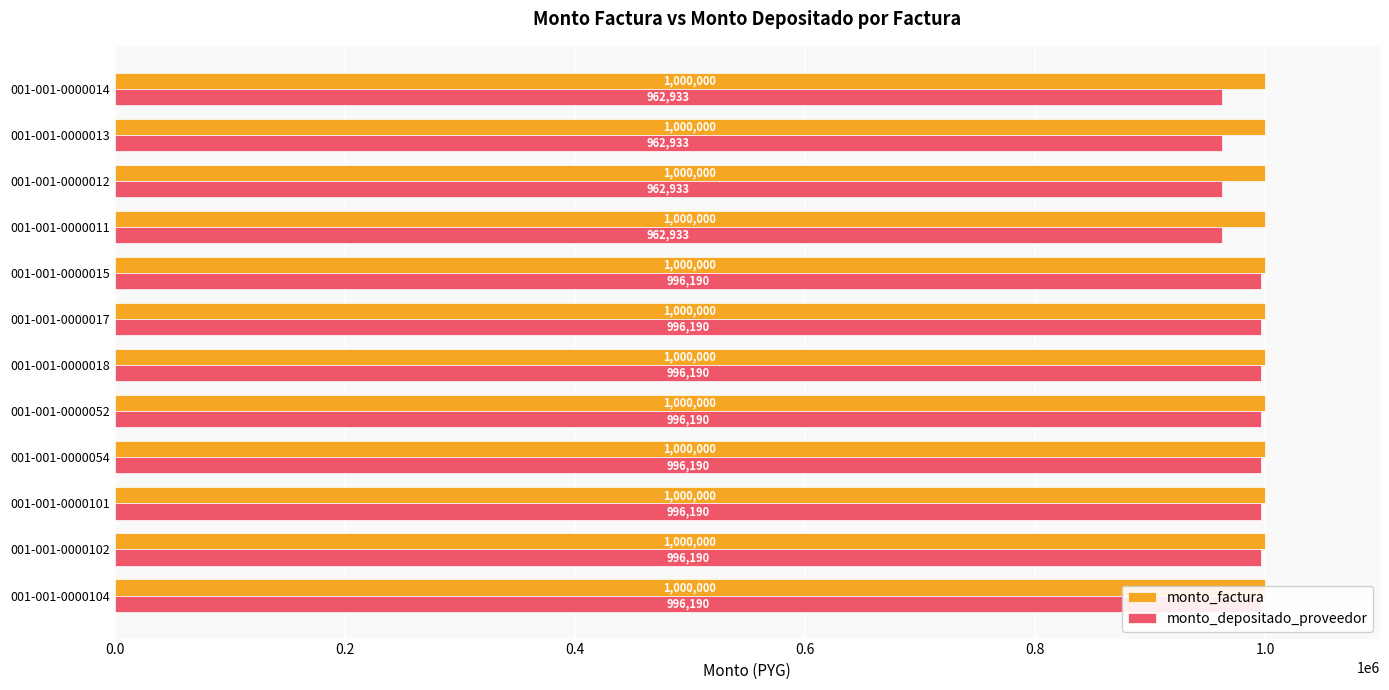

What is the difference between the second highest and second lowest values in the monto_depositado_proveedor series?

33257.0